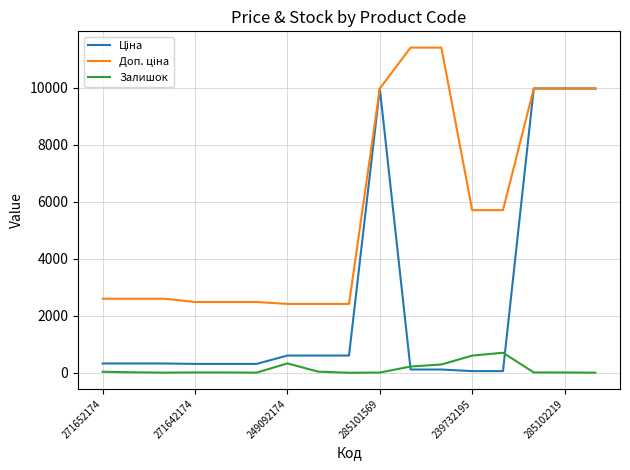

What is the greatest value displayed?

11410.0